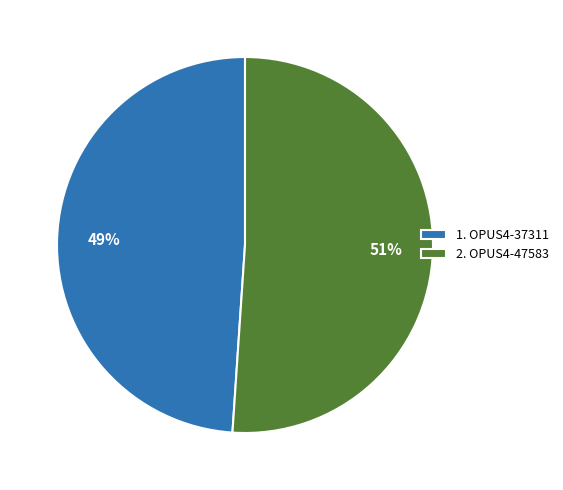

To the nearest percent, what portion does 2. OPUS4-47583 represent?

51%